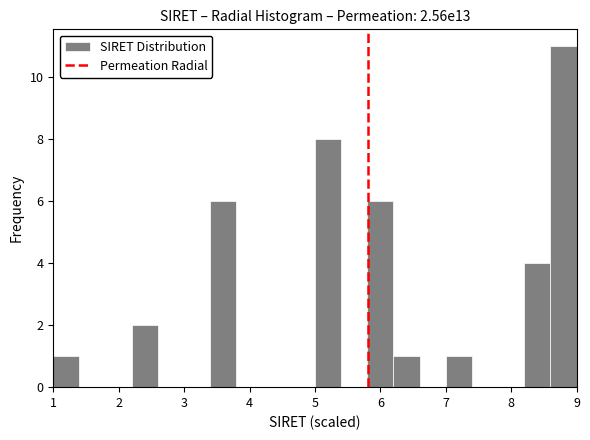

Over which range of the x-axis is the bar tallest?

8.6 to 9.0